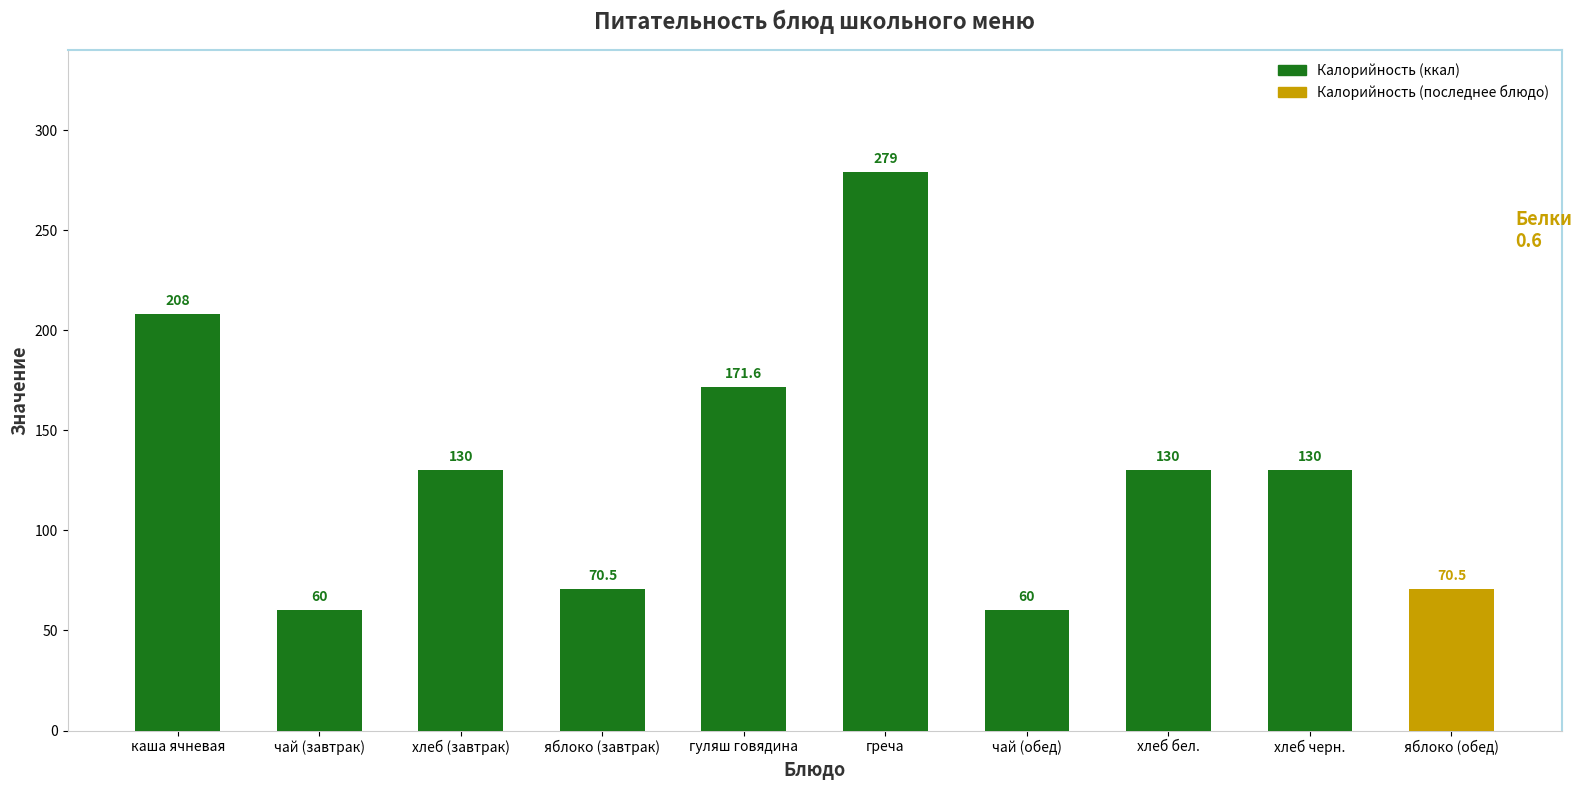

Approximately how many times larger is the value at яблоко (обед) compared to чай (завтрак)?

1.2